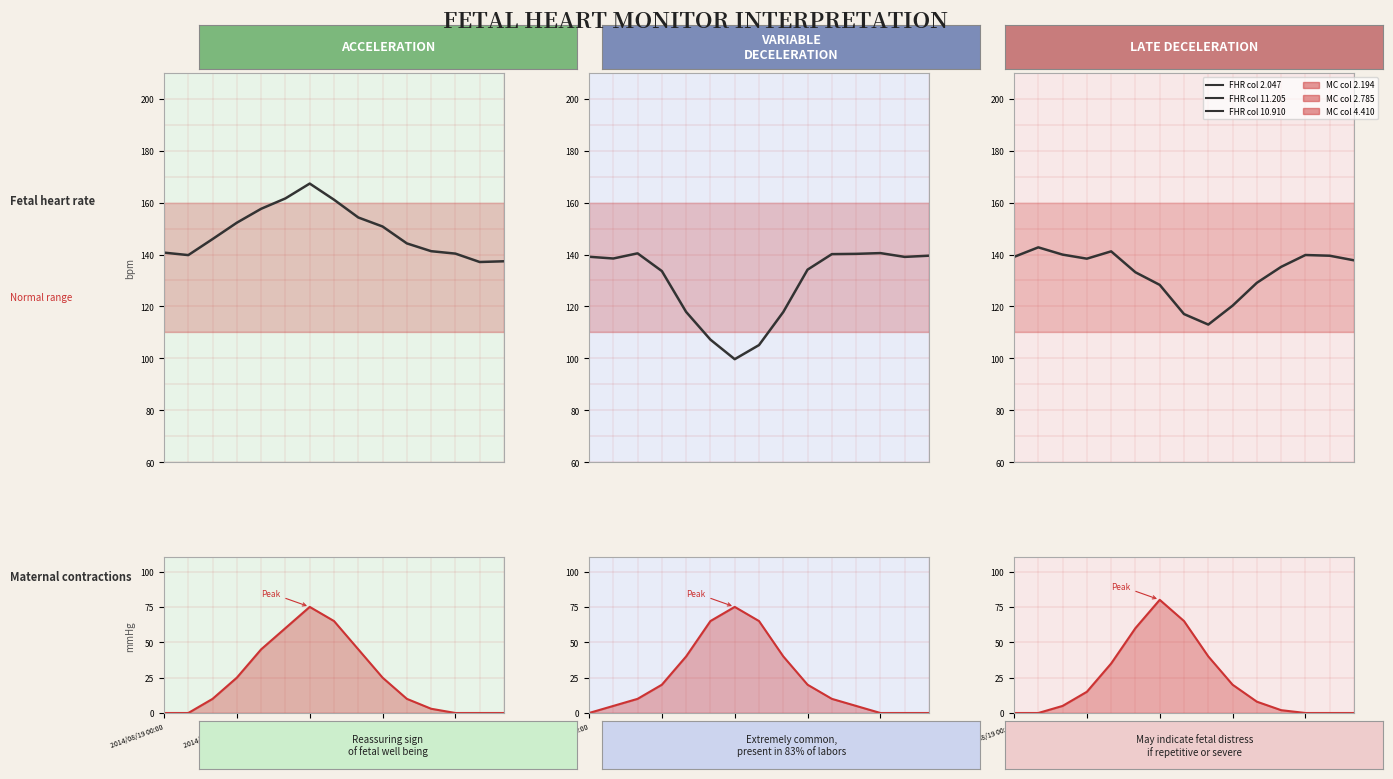

Which has a higher value, 13 or 2014/08/19 01:00?

2014/08/19 01:00